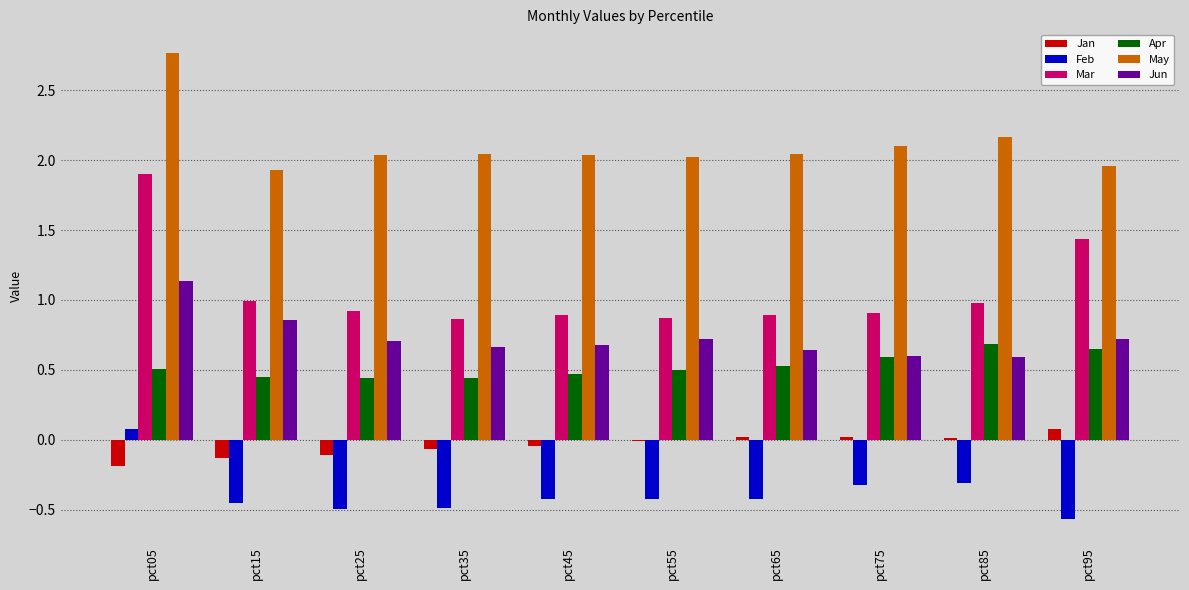

Which category has the highest value in the May series?

pct05